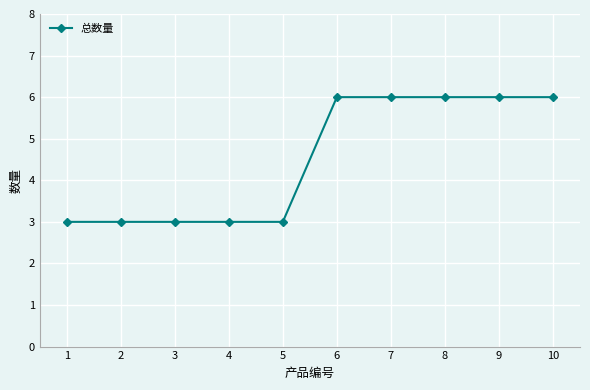

The value at 1 is 3. True or false?

True